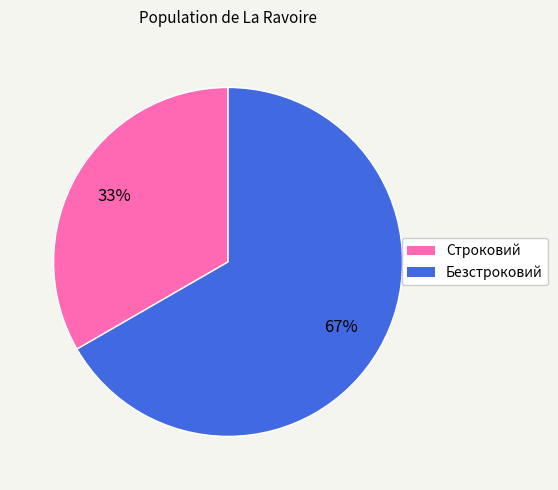

Rank the categories by value from lowest to highest.

Строковий, Безстроковий